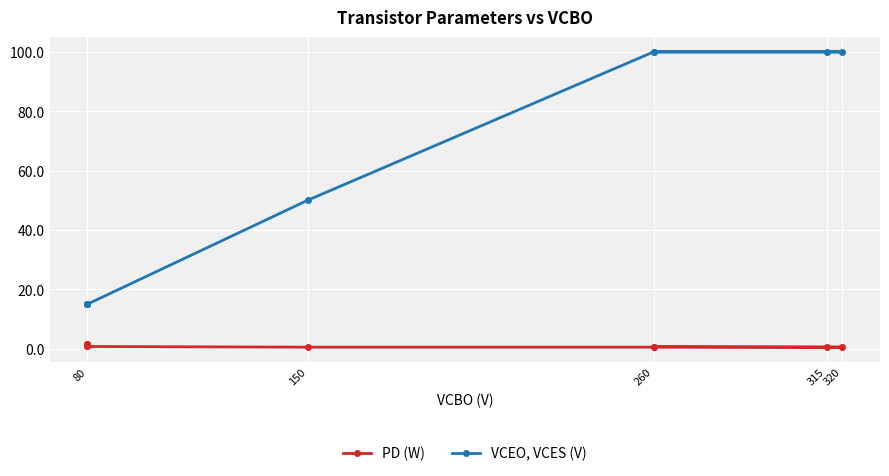

What are all the series names shown in the legend?

PD (W), VCEO, VCES (V)